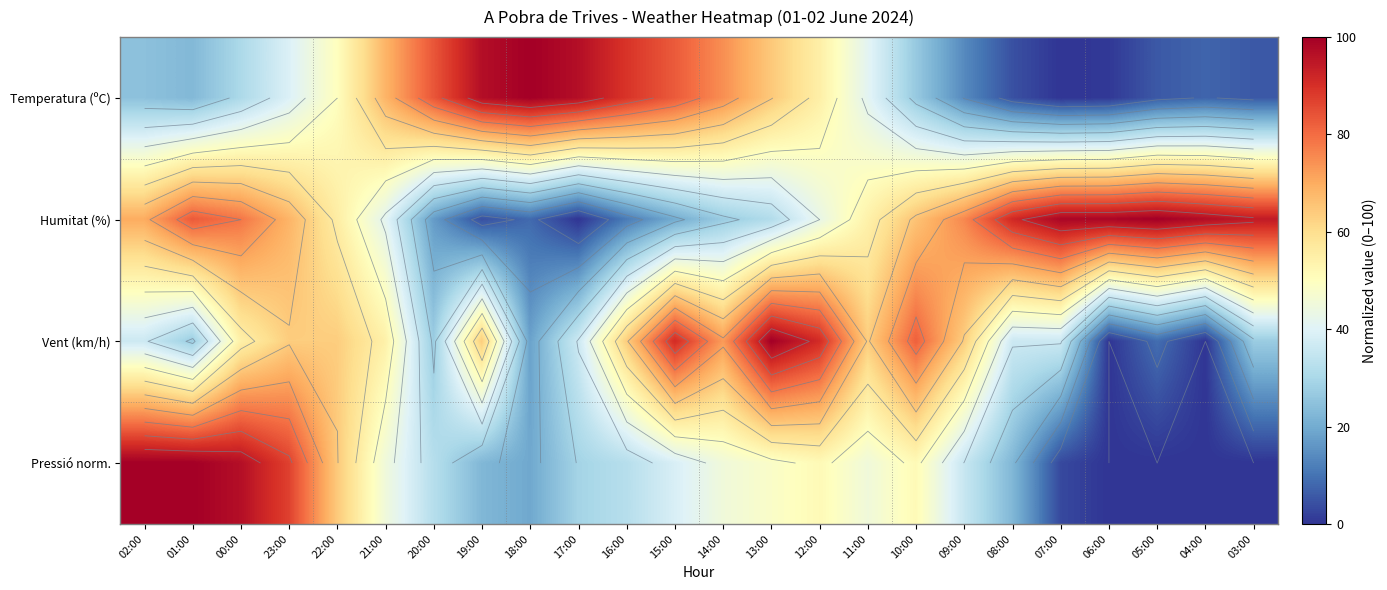

What is the difference between the highest and lowest values at 22:00?

14.5